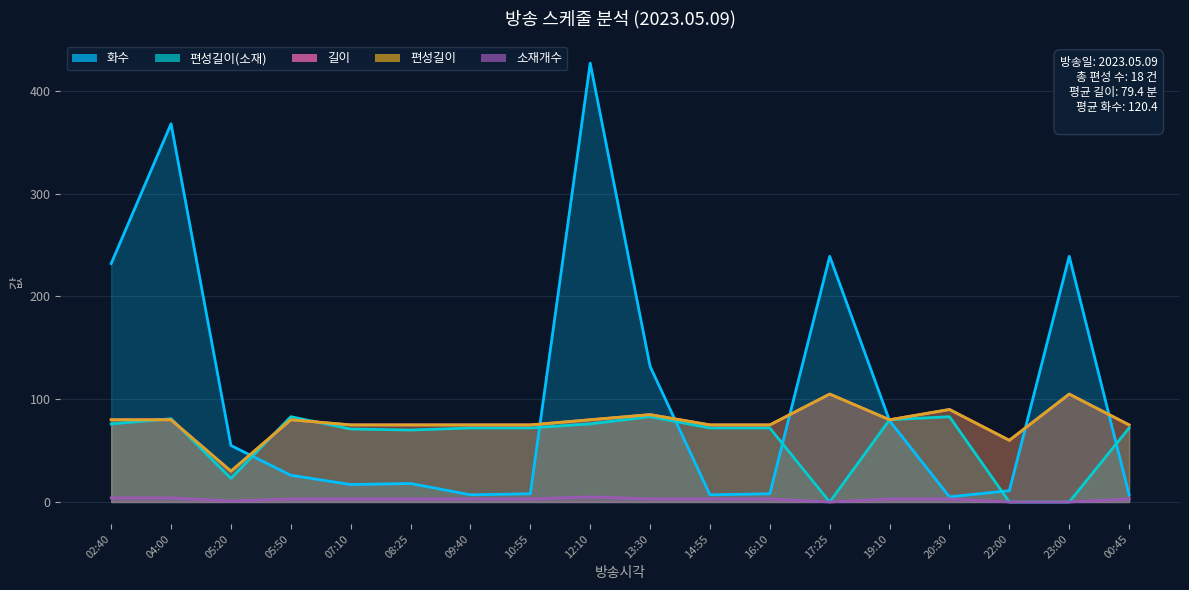

Which label corresponds to the smallest value in the chart?

17:25